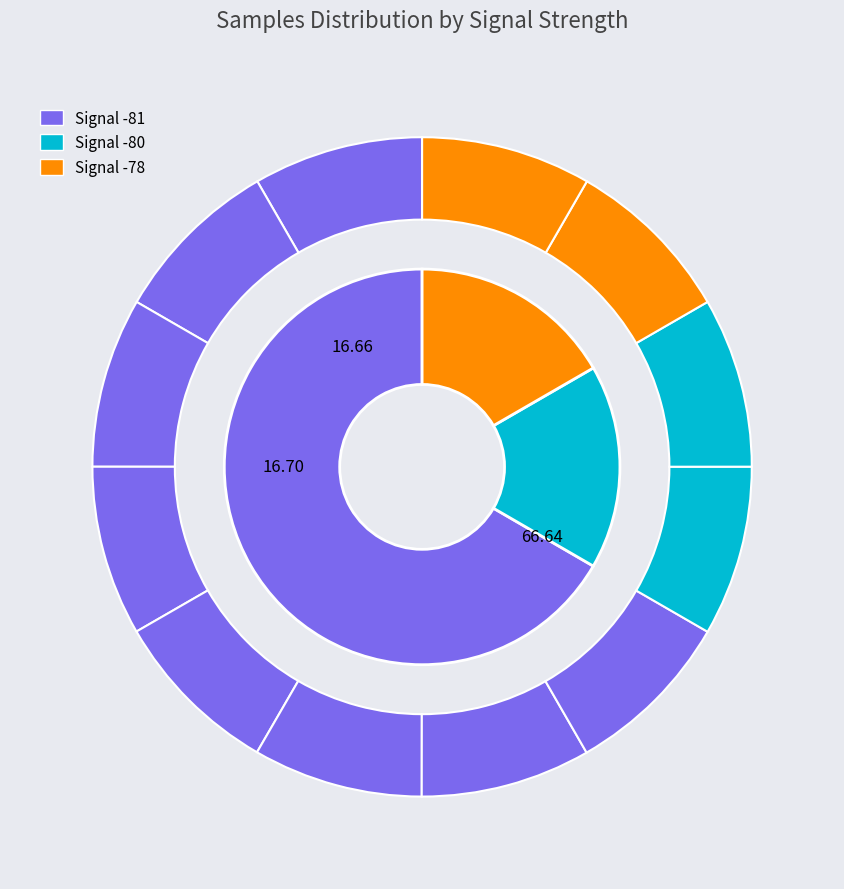

How many segments does this pie chart have?

12